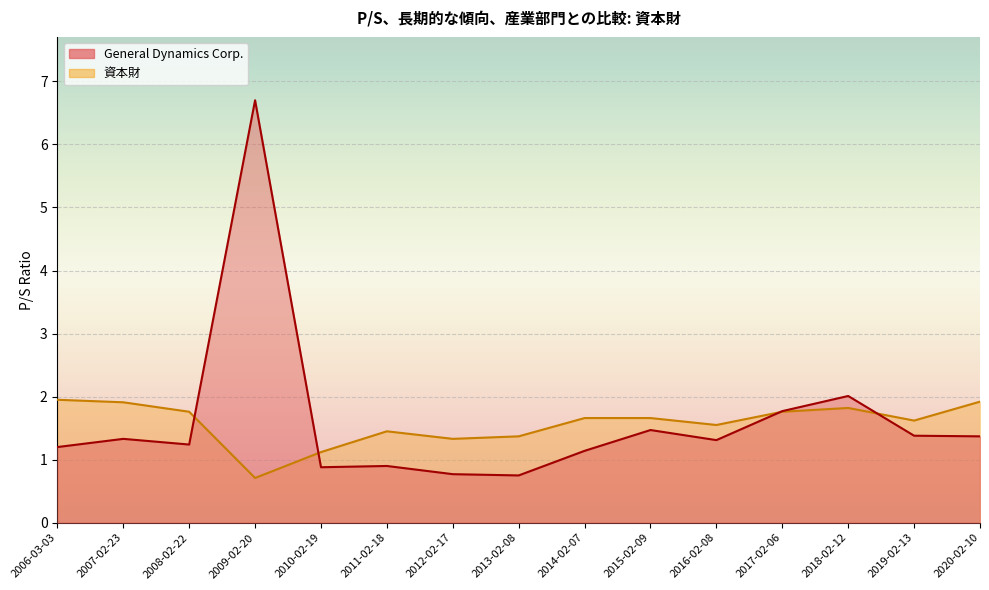

Which series changed the most between 2018-02-12 and 2015-02-09?

General Dynamics Corp.